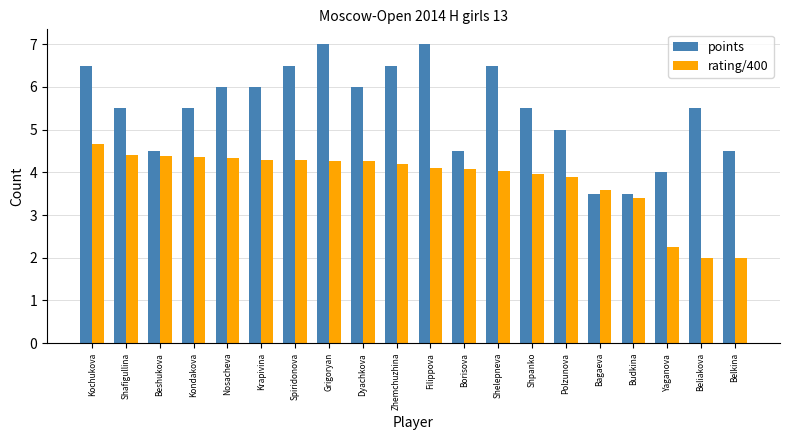

Which series has the widest spread of values?

points